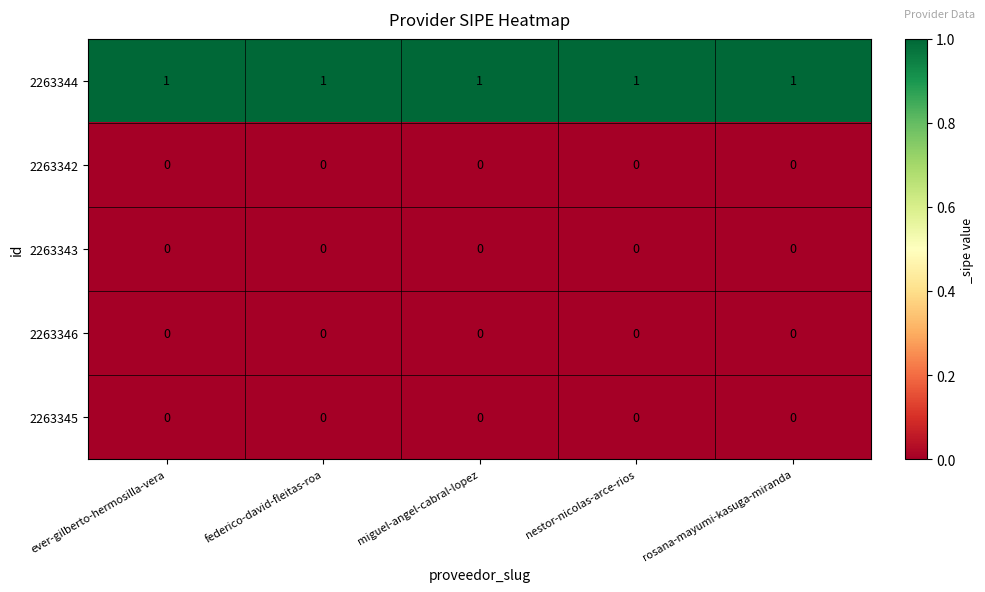

Is the value of 2263343 at rosana-mayumi-kasuga-miranda greater than the value of 2263344 at miguel-angel-cabral-lopez?

No